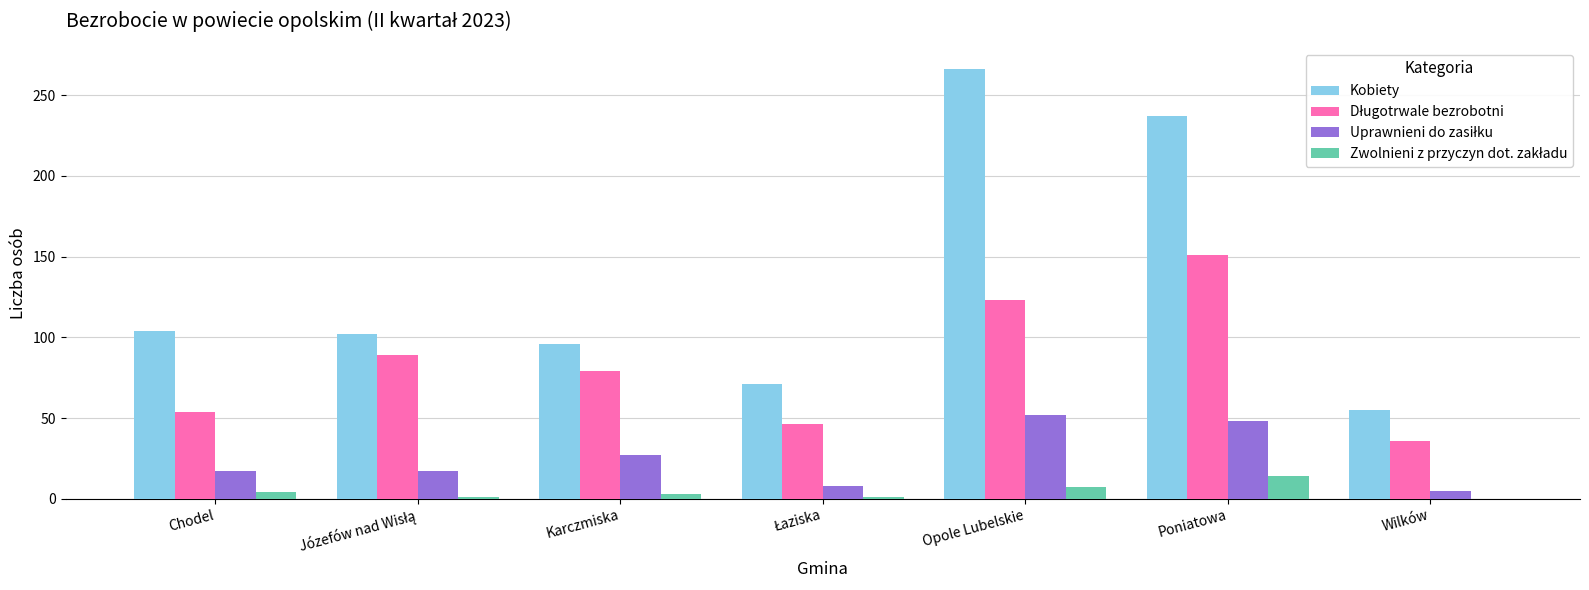

Which series changed the most between Chodel and Poniatowa?

Kobiety